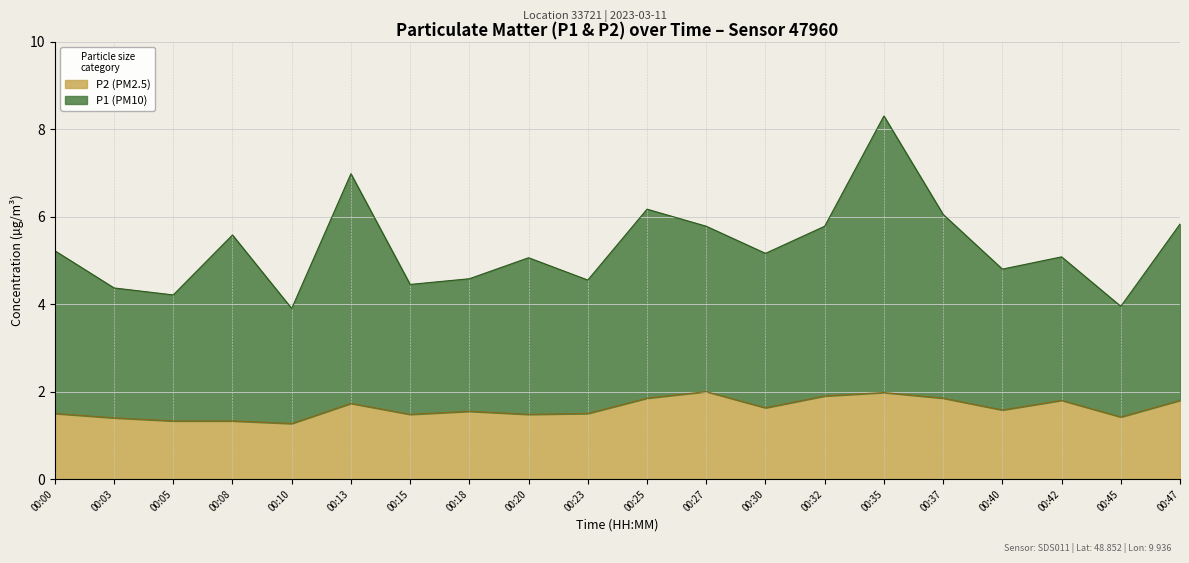

At which category is the sum across all series the highest?

00:35